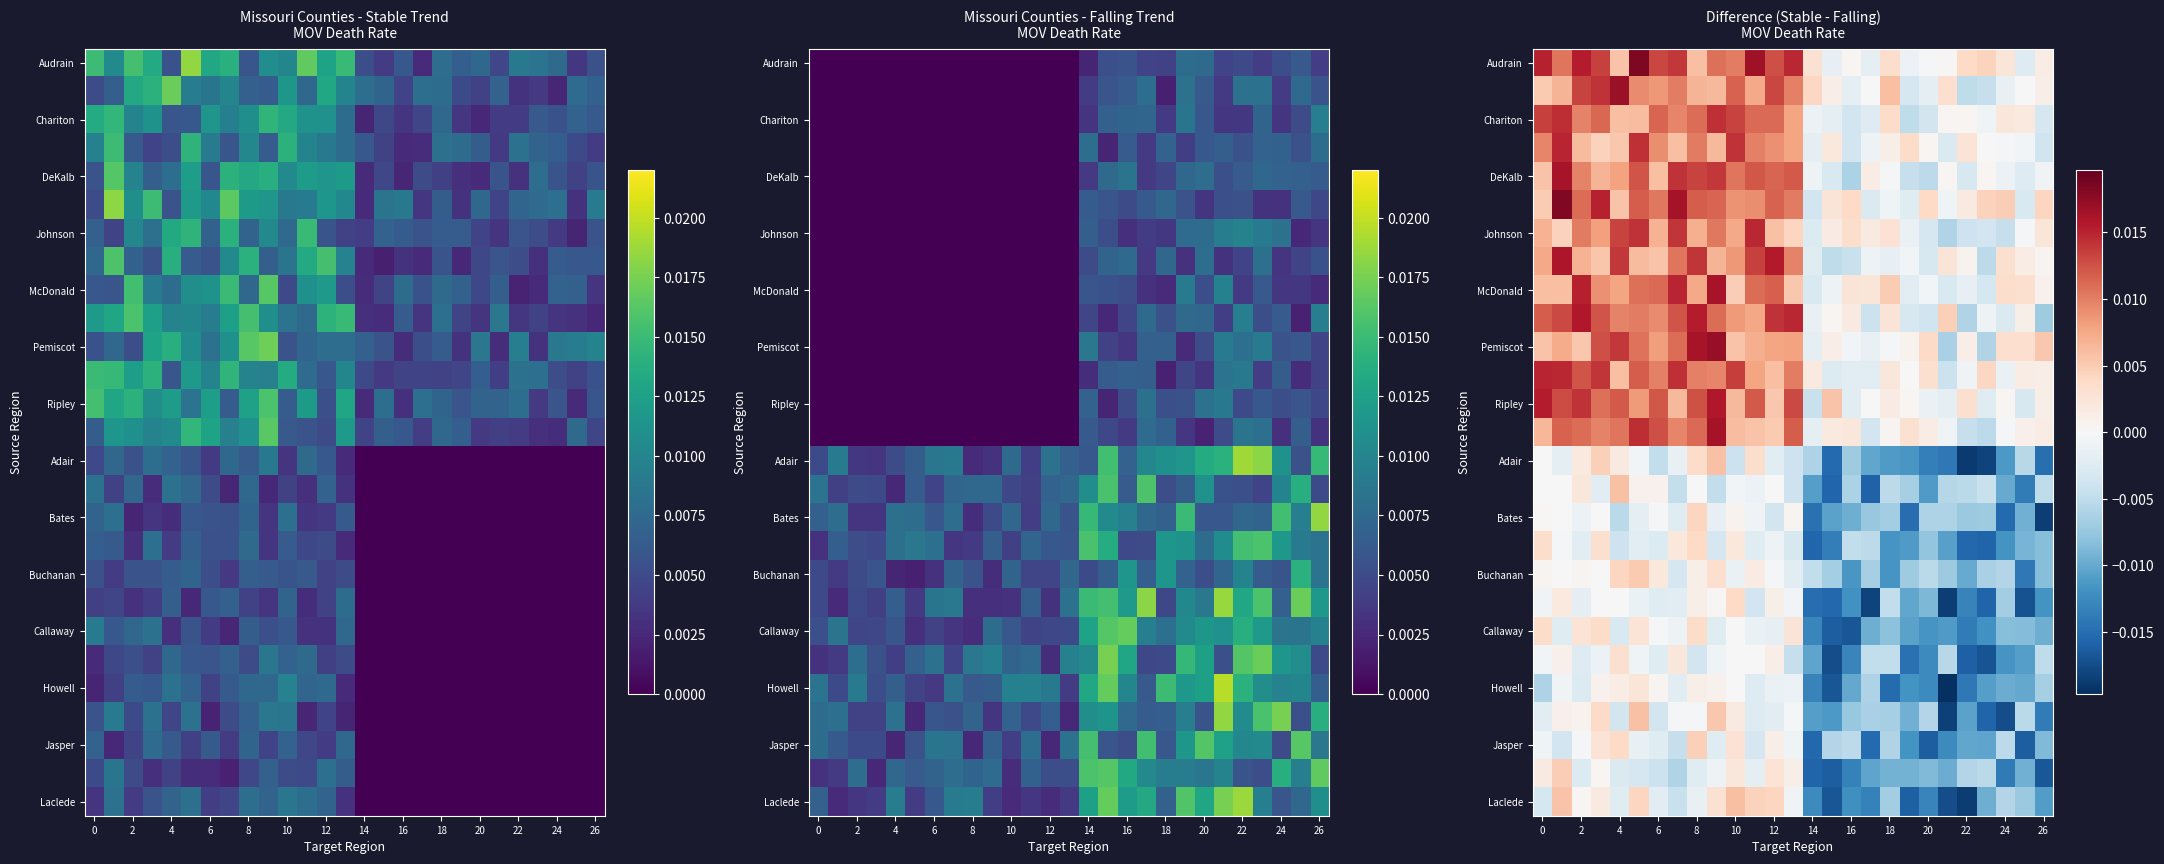

How many values in Jasper are above zero?

5